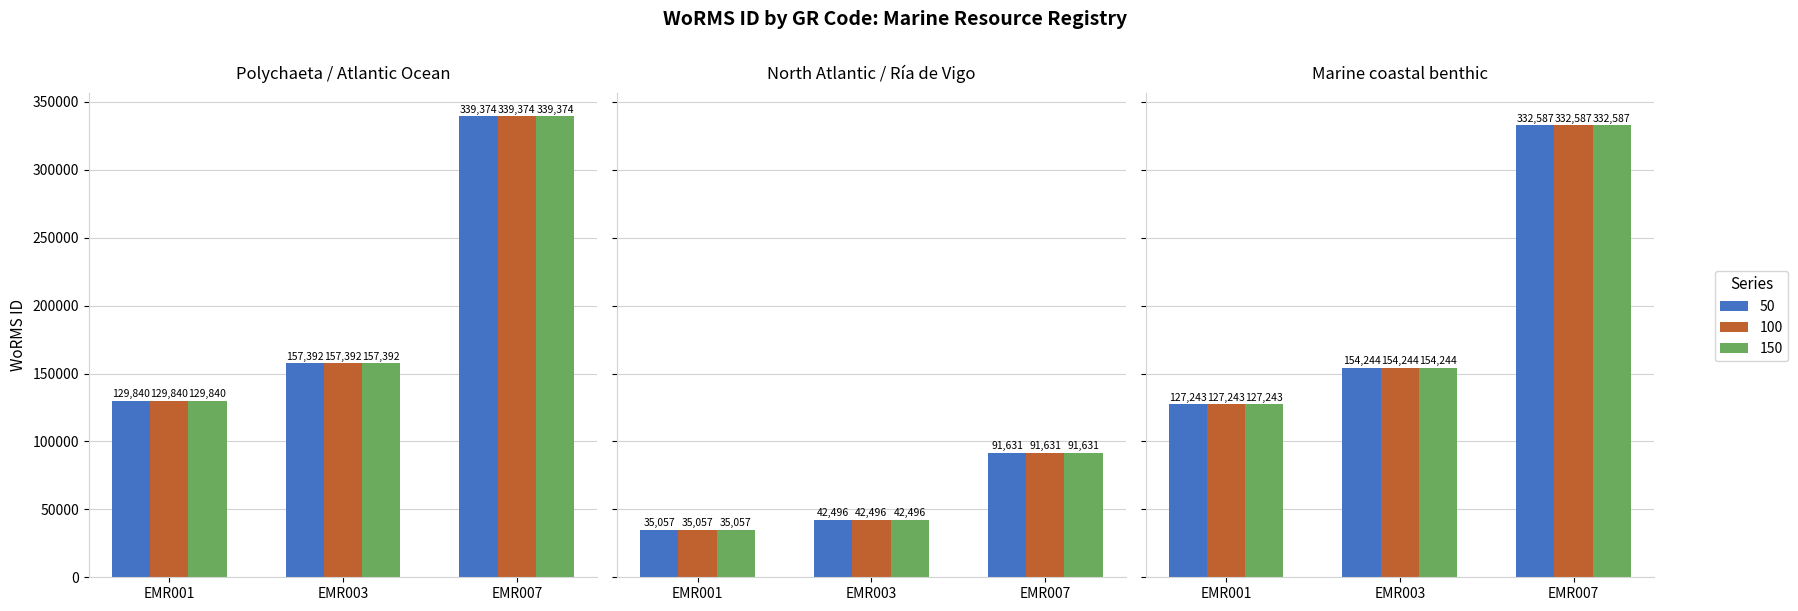

At which label does 100 first exceed 157392?

EMR007